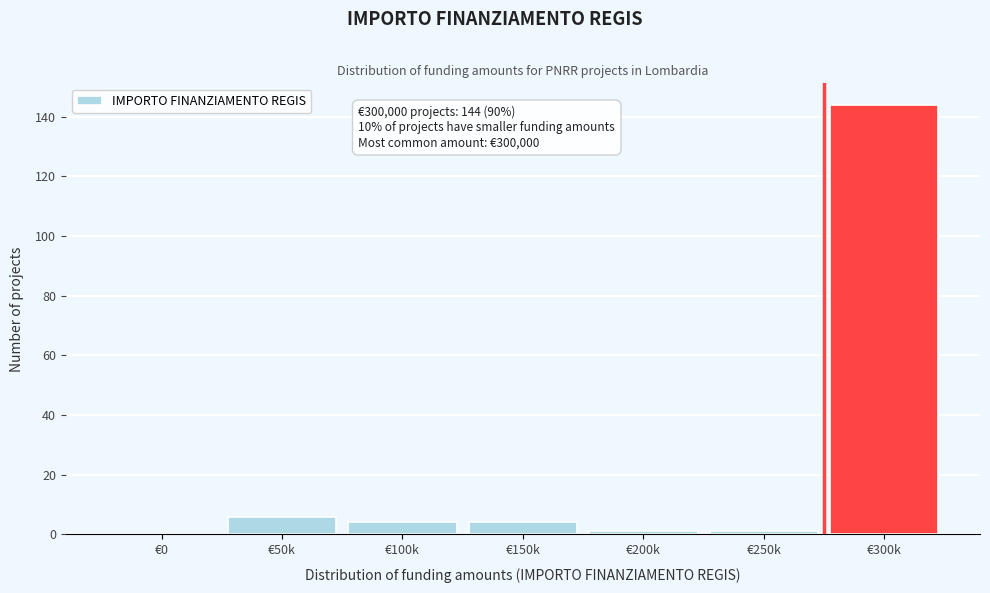

Reading left to right, list all the values displayed in this chart.

€0=0	€50k=6	€100k=4	€150k=4	€200k=1	€250k=1	€300k=144